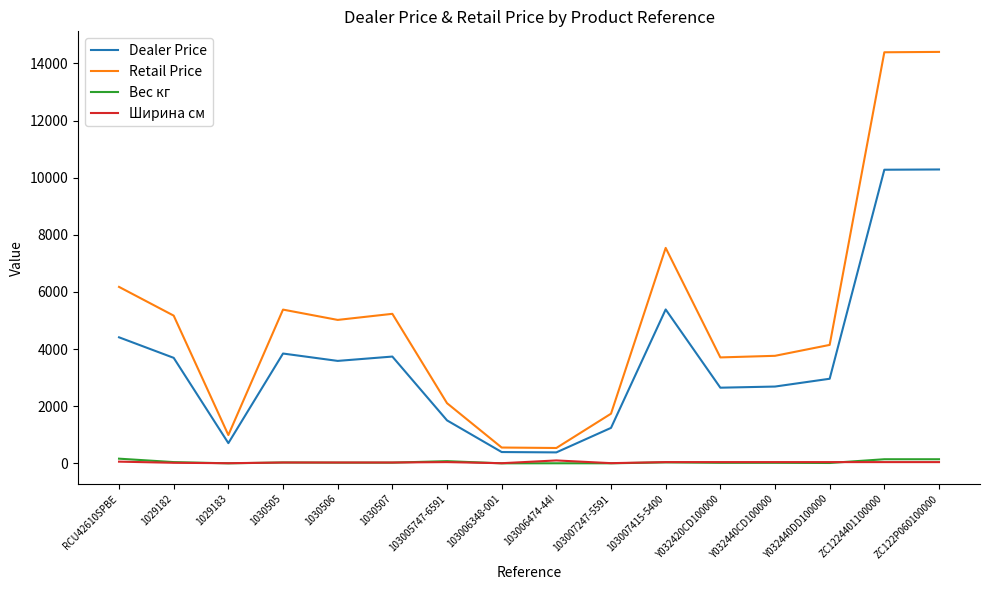

Which series changed the most between 103006348-001 and Y032440CD100000?

Retail Price